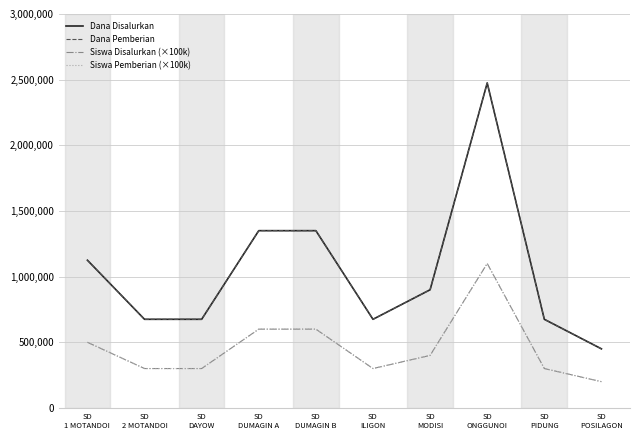

Is this an area chart (filled region under the line)?

No